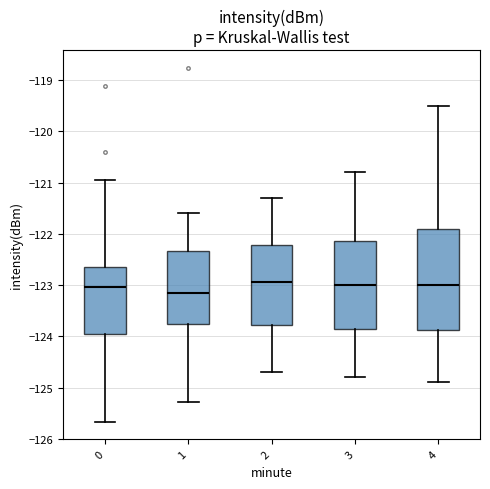

Which box is the tallest, from its lower edge to its upper edge?

4